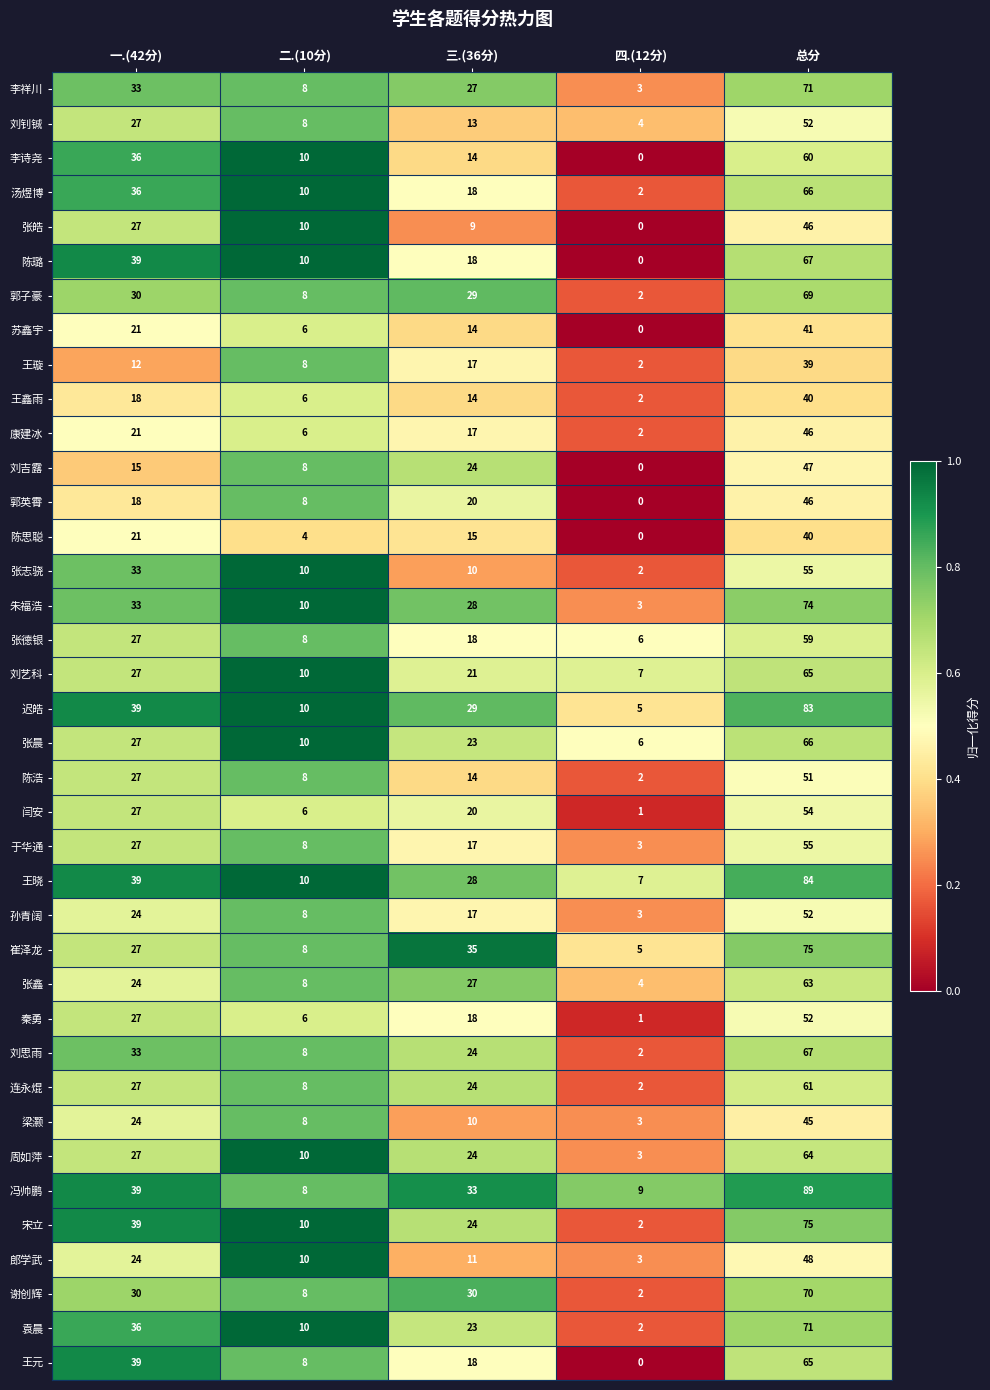

Which series has the largest total across all categories?

冯帅鹏